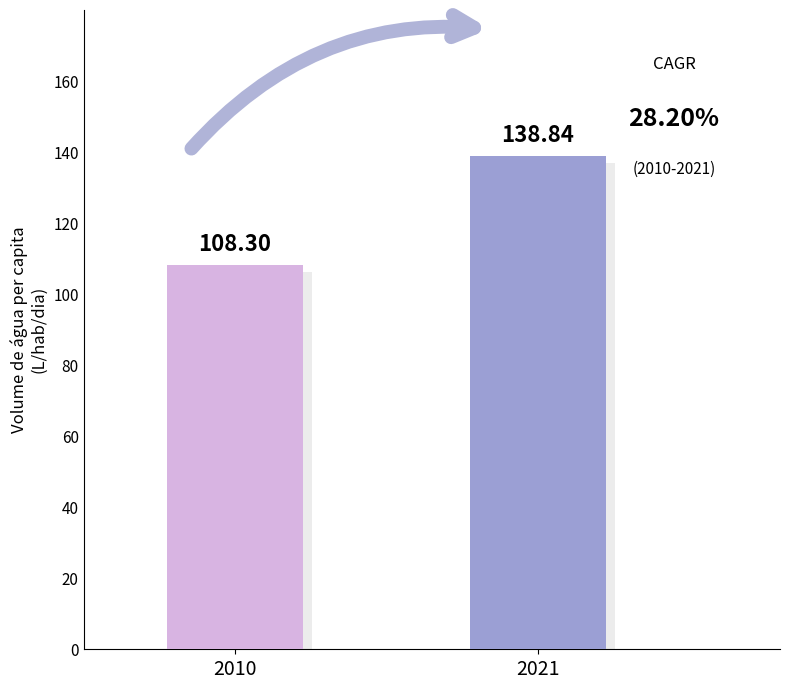

True or false: the data shows 108.3 at 2010.

True